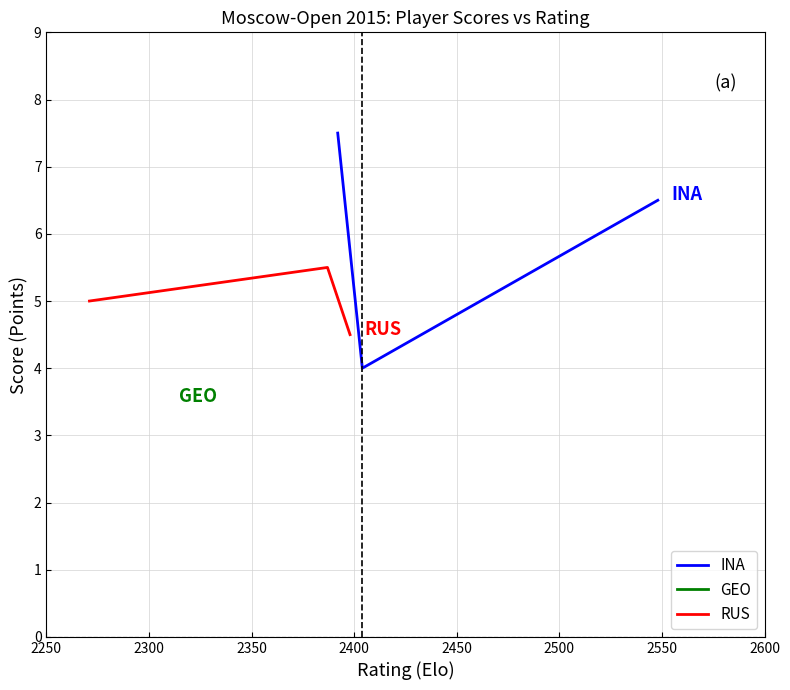

How many data points in RUS are above 5?

1